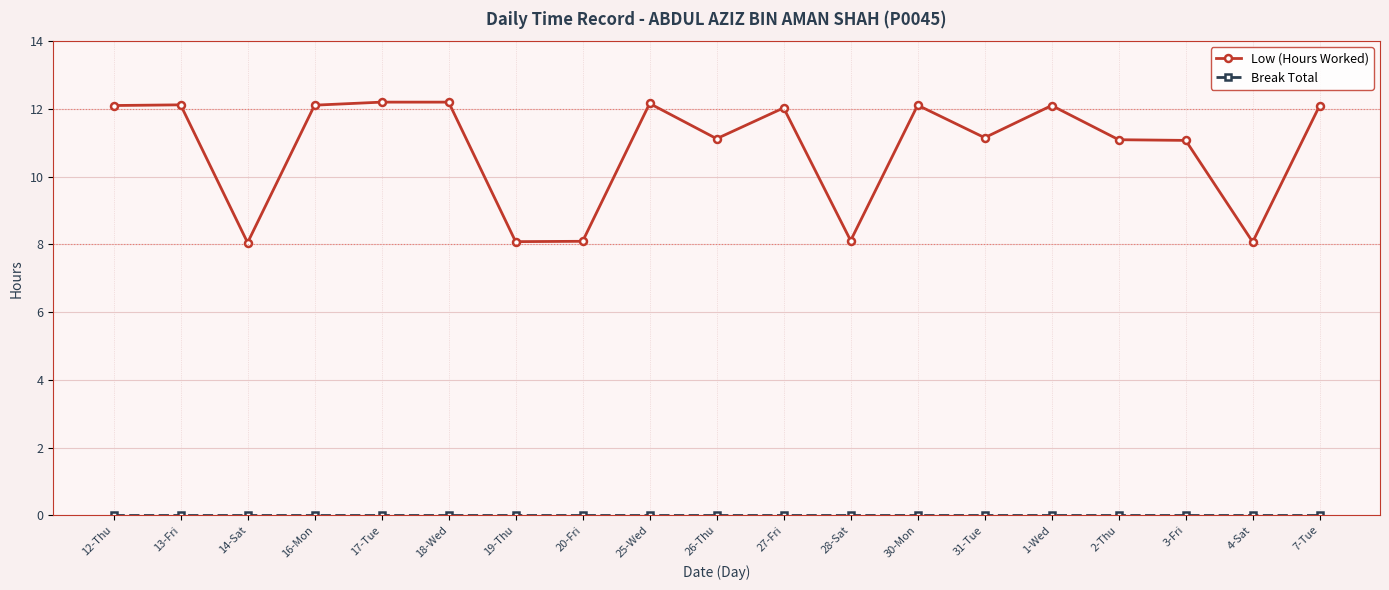

The value of Low (Hours Worked) at 18-Wed is 21.2. True or false?

False